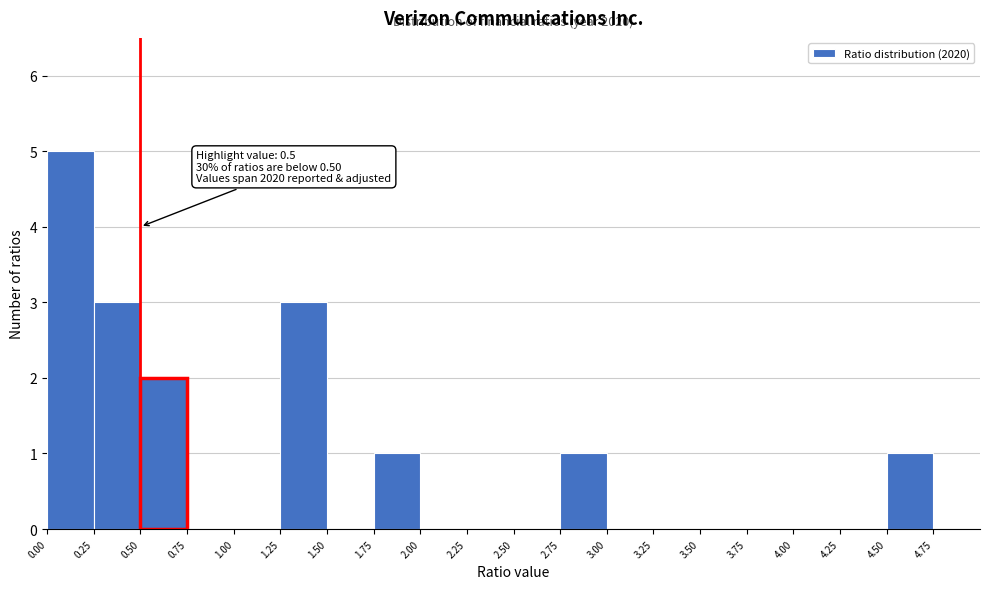

Over which range of the x-axis is the bar tallest?

0.00 to 0.25